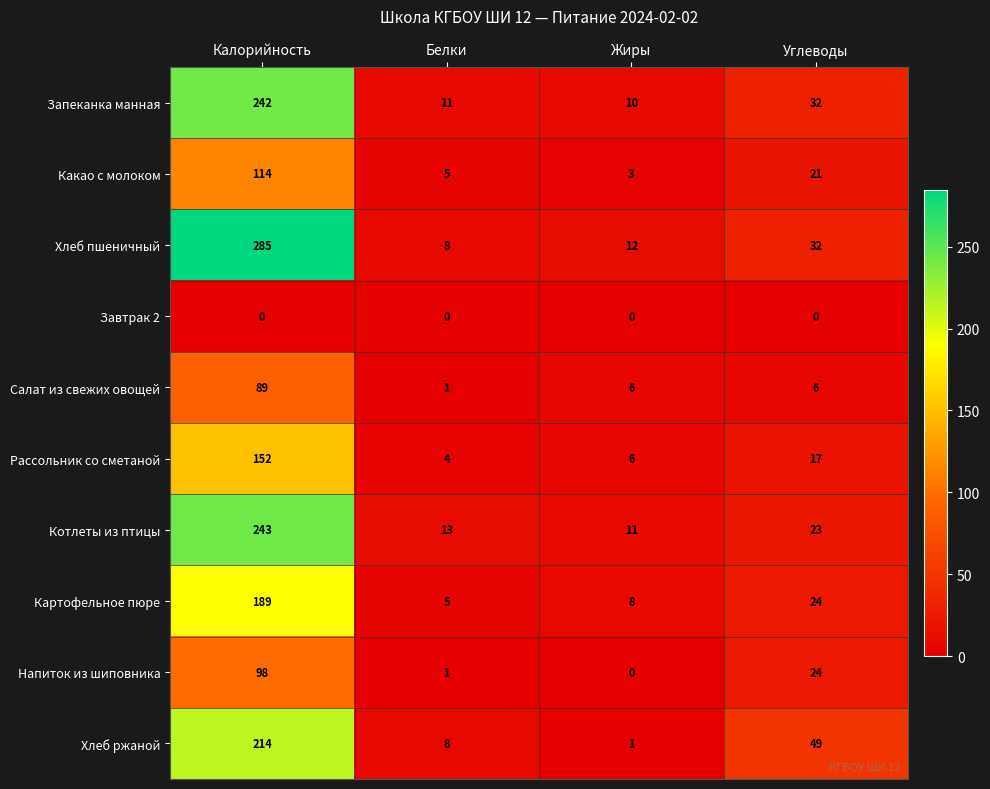

Which series has the widest spread of values?

Хлеб пшеничный